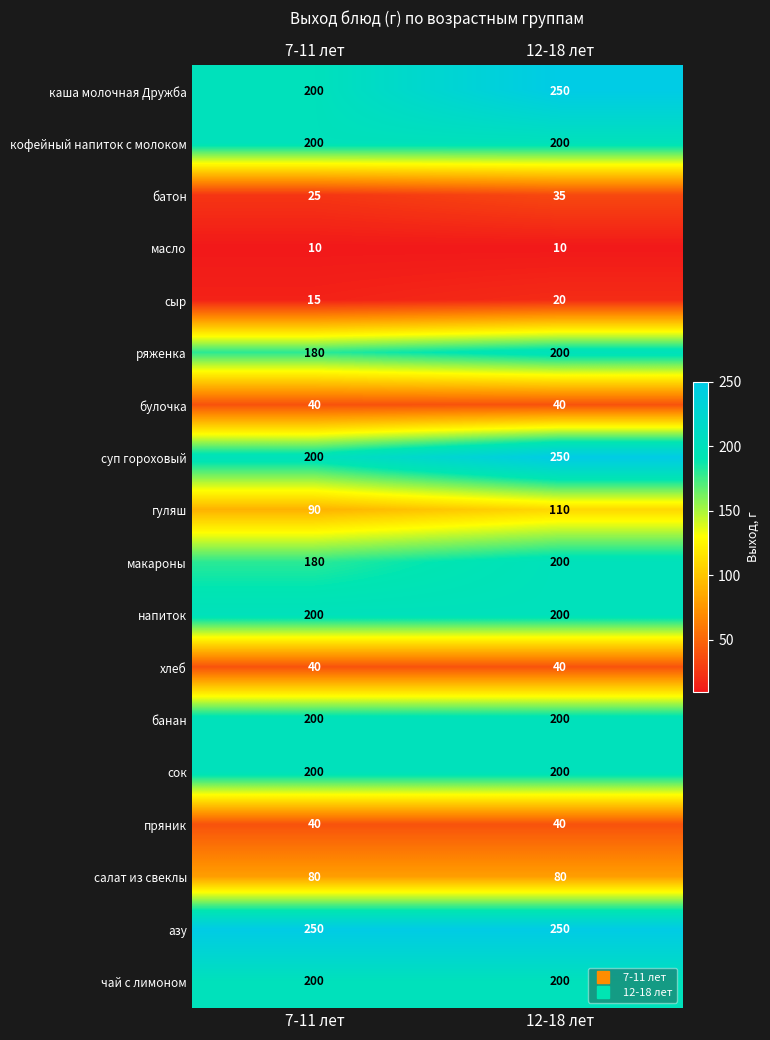

Rank the categories by гуляш value from lowest to highest.

7-11 лет, 12-18 лет